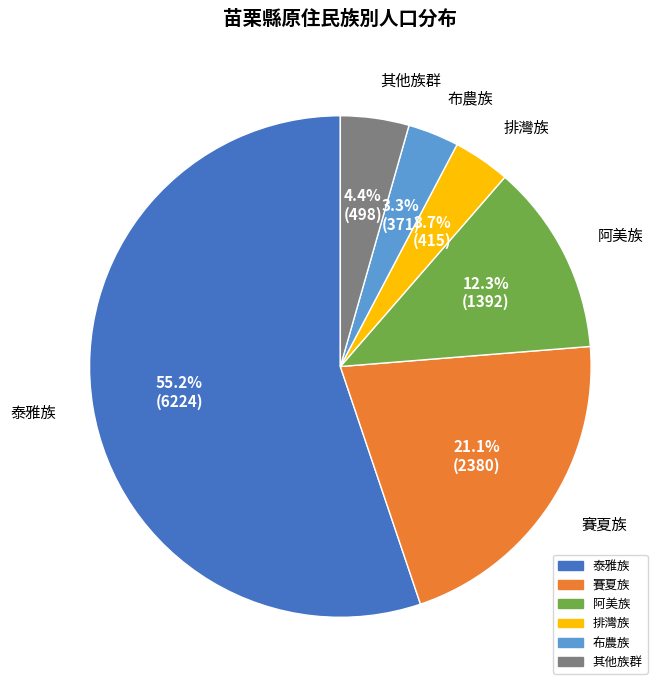

How many segments does this pie chart have?

6